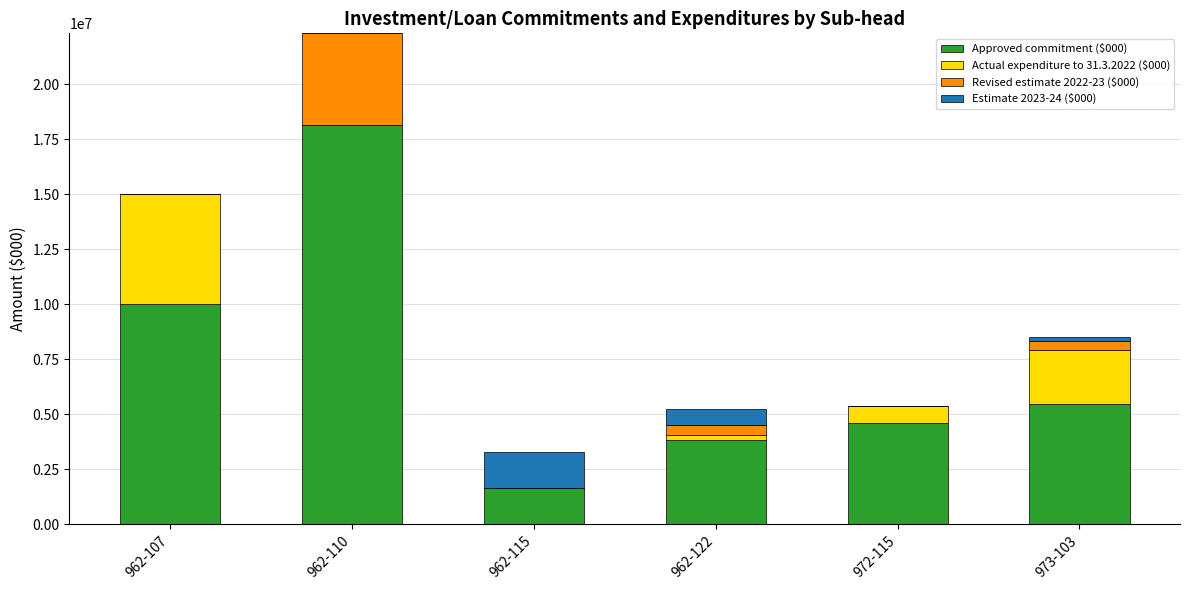

Reading left to right, transcribe the values for Approved commitment ($000).

962-107=10000000	962-110=18135000	962-115=1650000	962-122=3834000	972-115=4611300	973-103=5450000